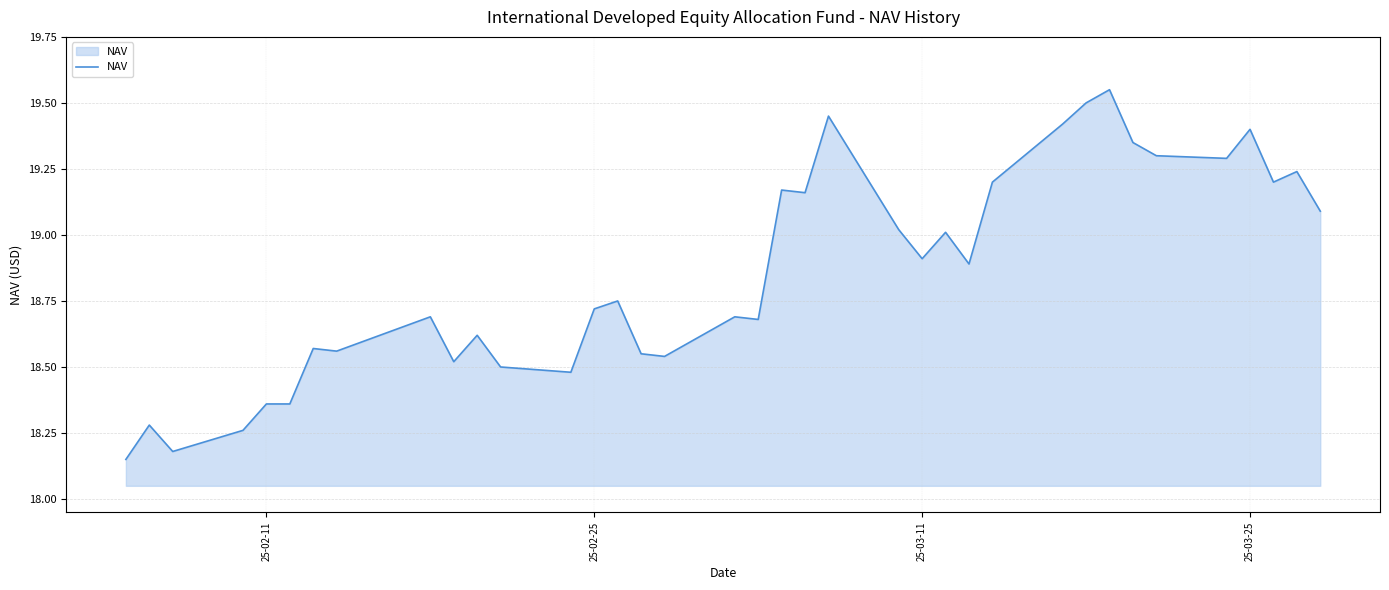

What is the difference between the maximum and minimum values?

1.4